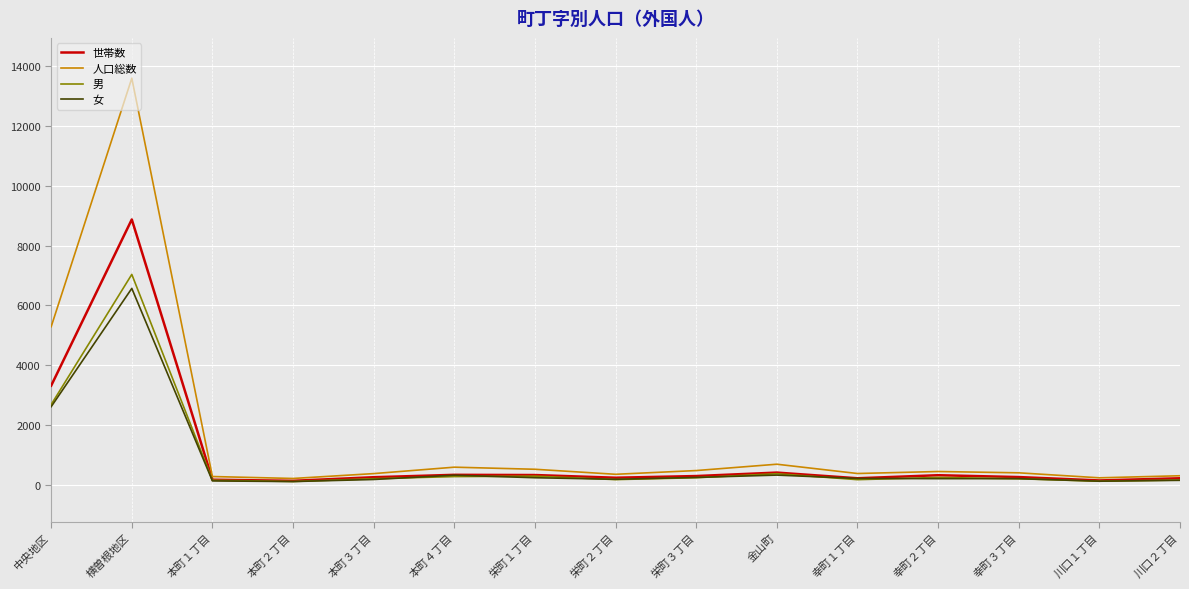

True or false: 世帯数 has more than 2 points higher than both neighbors.

True